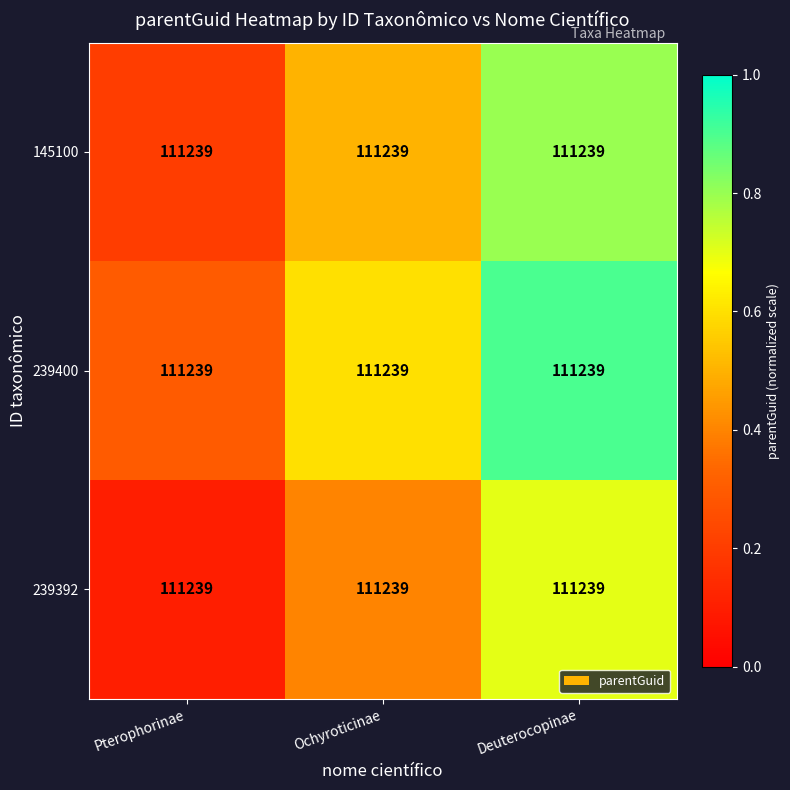

List the labels in order of 239400 value, largest first.

Deuterocopinae, Ochyroticinae, Pterophorinae